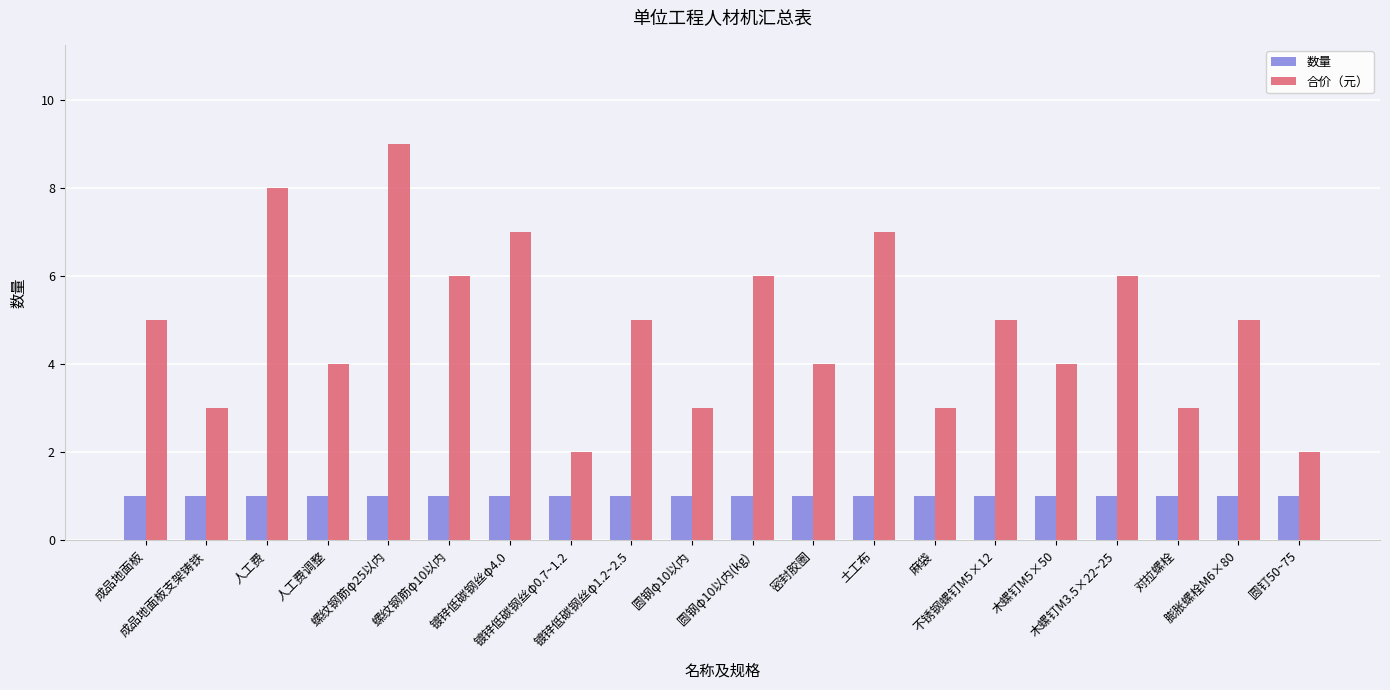

How many data points does each series have?

20